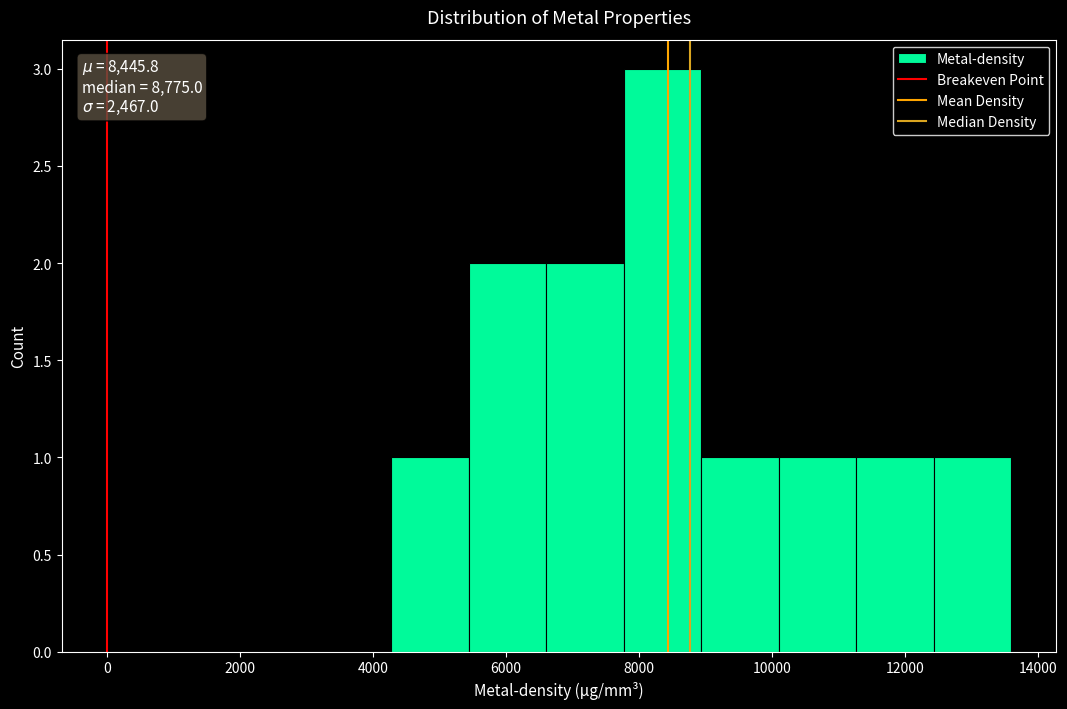

Over which range of the x-axis is the bar tallest?

7800 to 9000